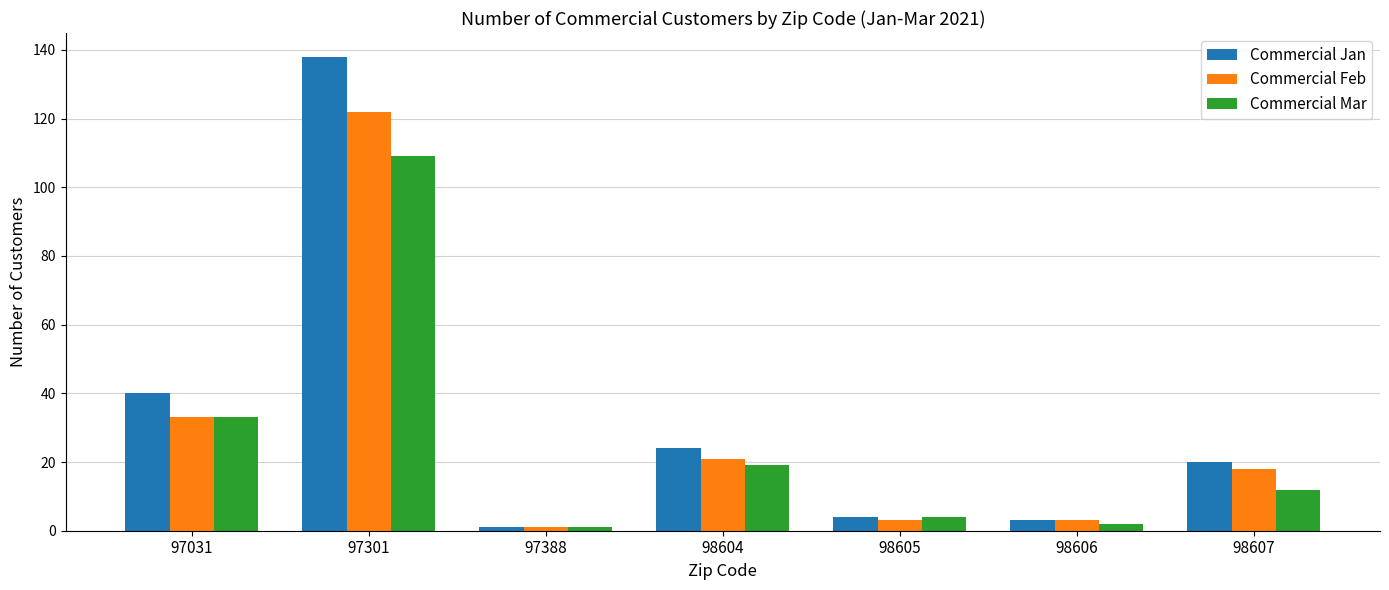

List the series in order of their overall mean, lowest first.

Commercial Mar, Commercial Feb, Commercial Jan